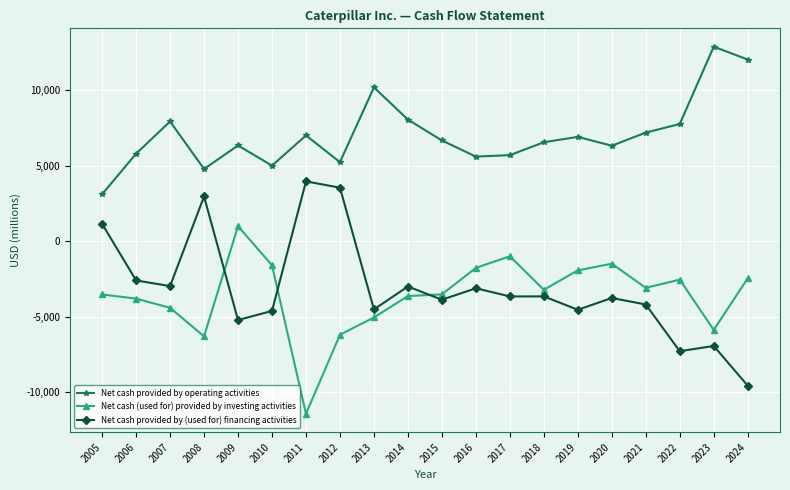

How many series are shown in this chart?

3